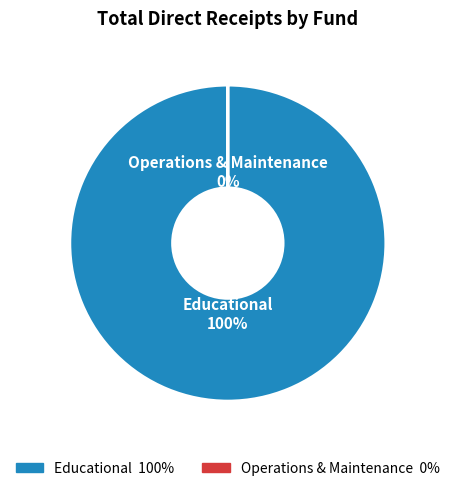

Is there a majority slice in this chart?

Yes